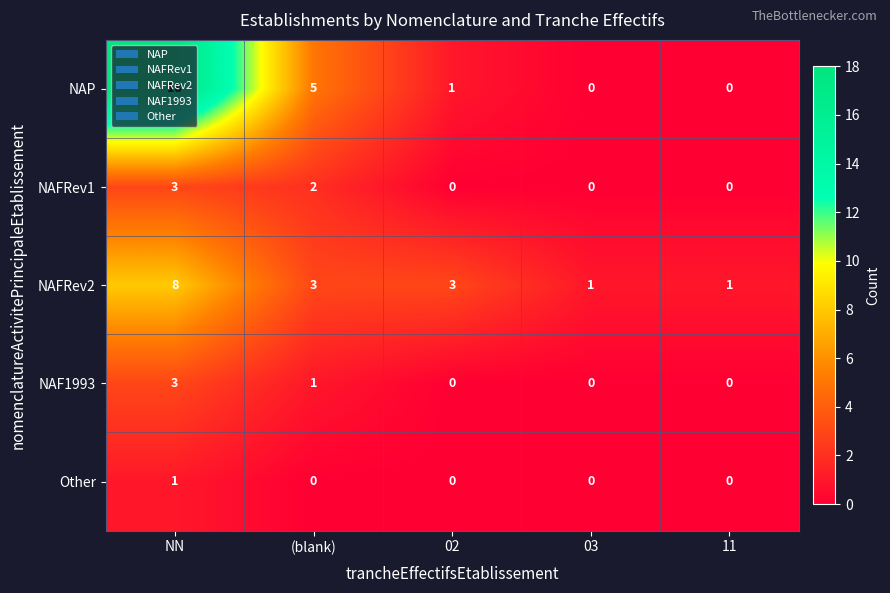

Which series changed the most between NN and (blank)?

NAP